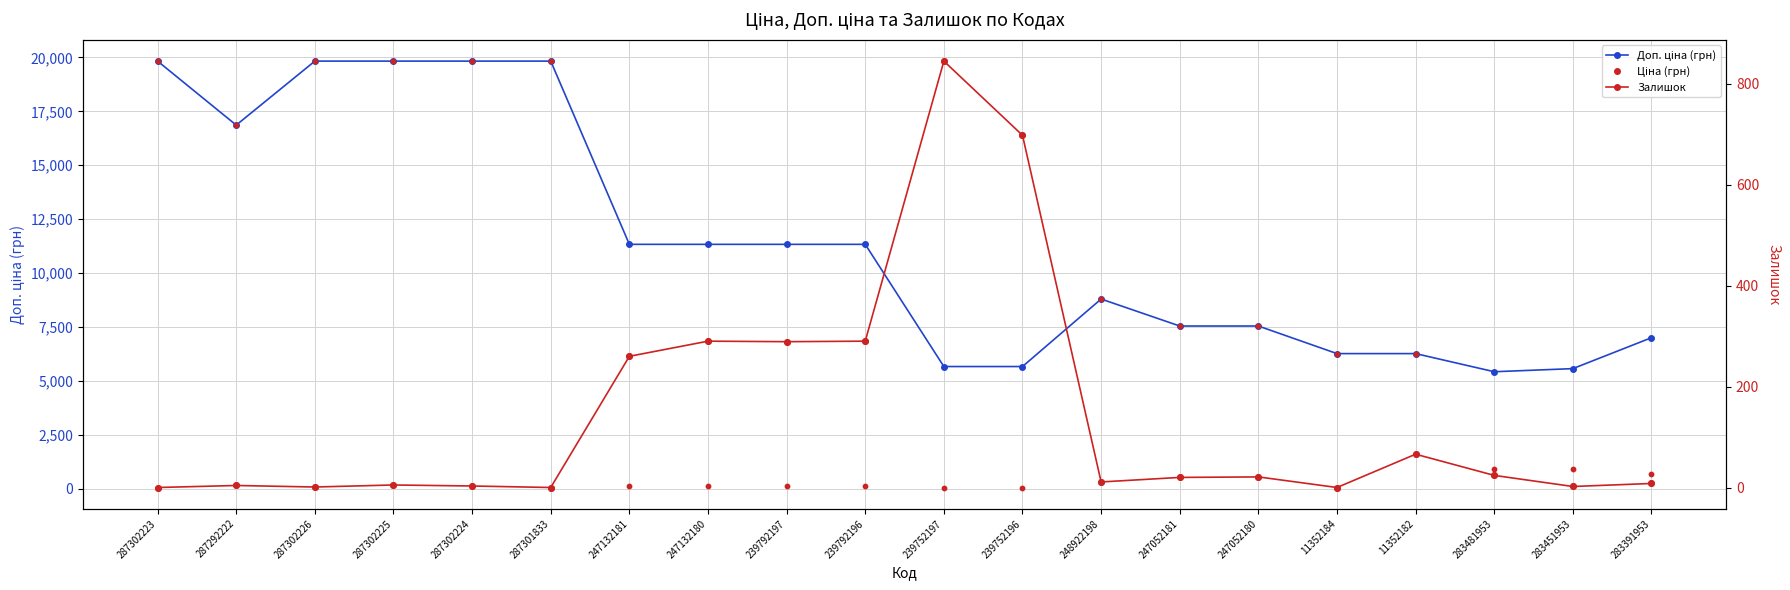

Which series reaches the maximum Y coordinate?

Доп. ціна (грн)